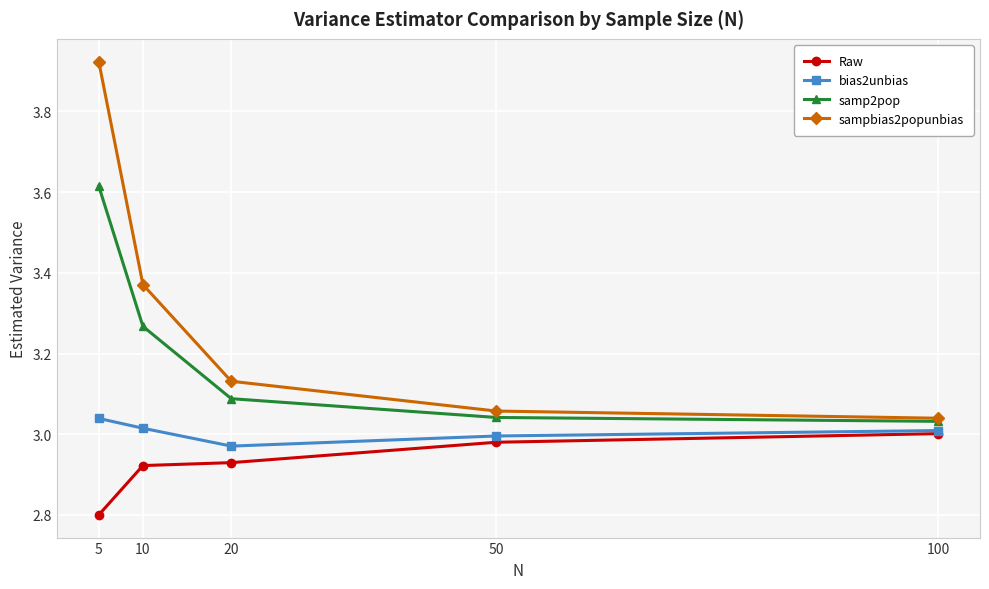

Between 20 and 50, which series saw the biggest shift?

sampbias2popunbias